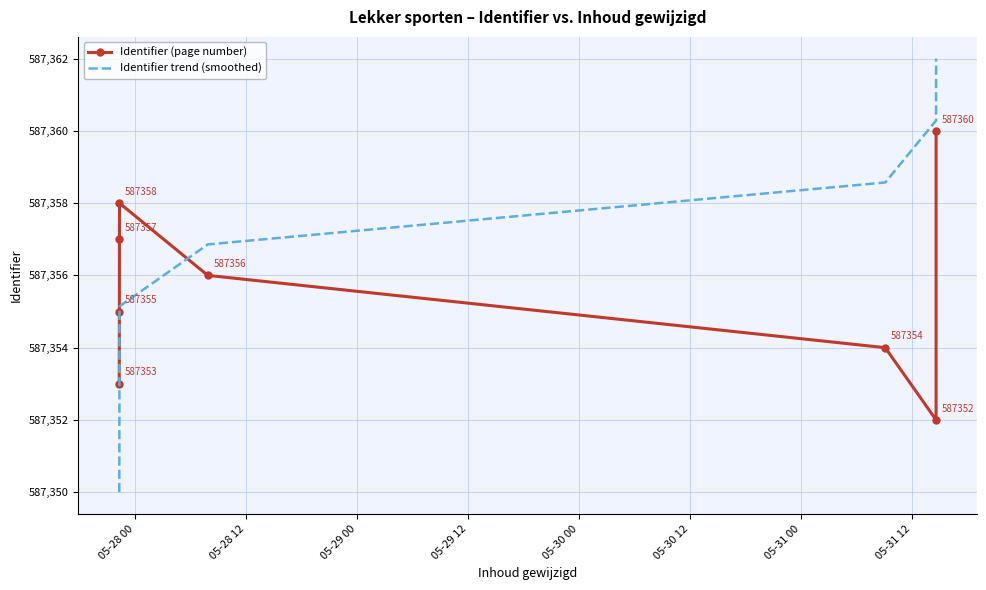

True or false: Identifier trend (smoothed) has more than 0 interior local peaks.

False